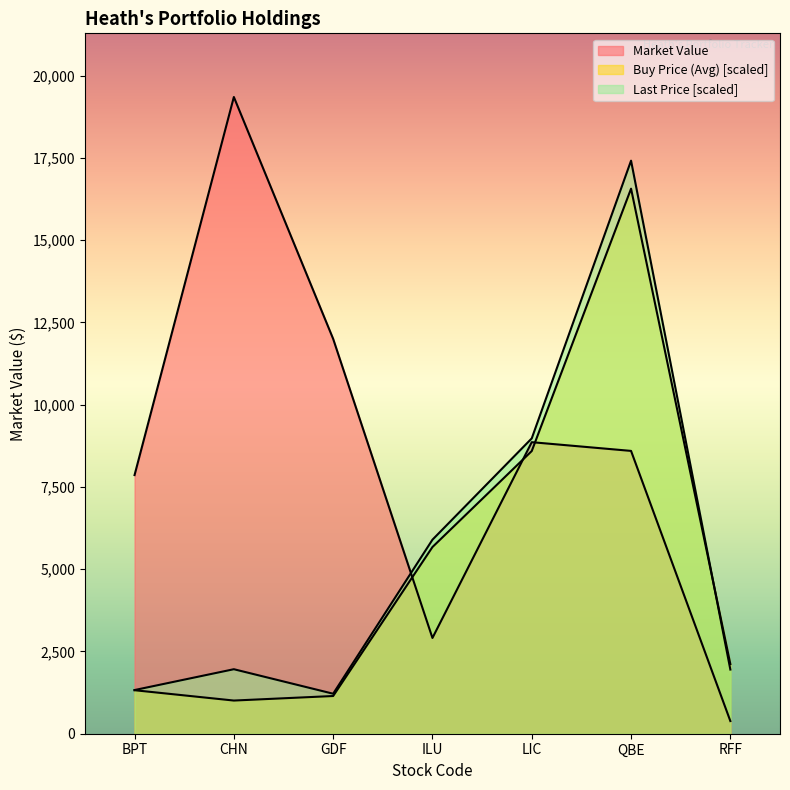

At which label is Market Value closest to 9867?

LIC